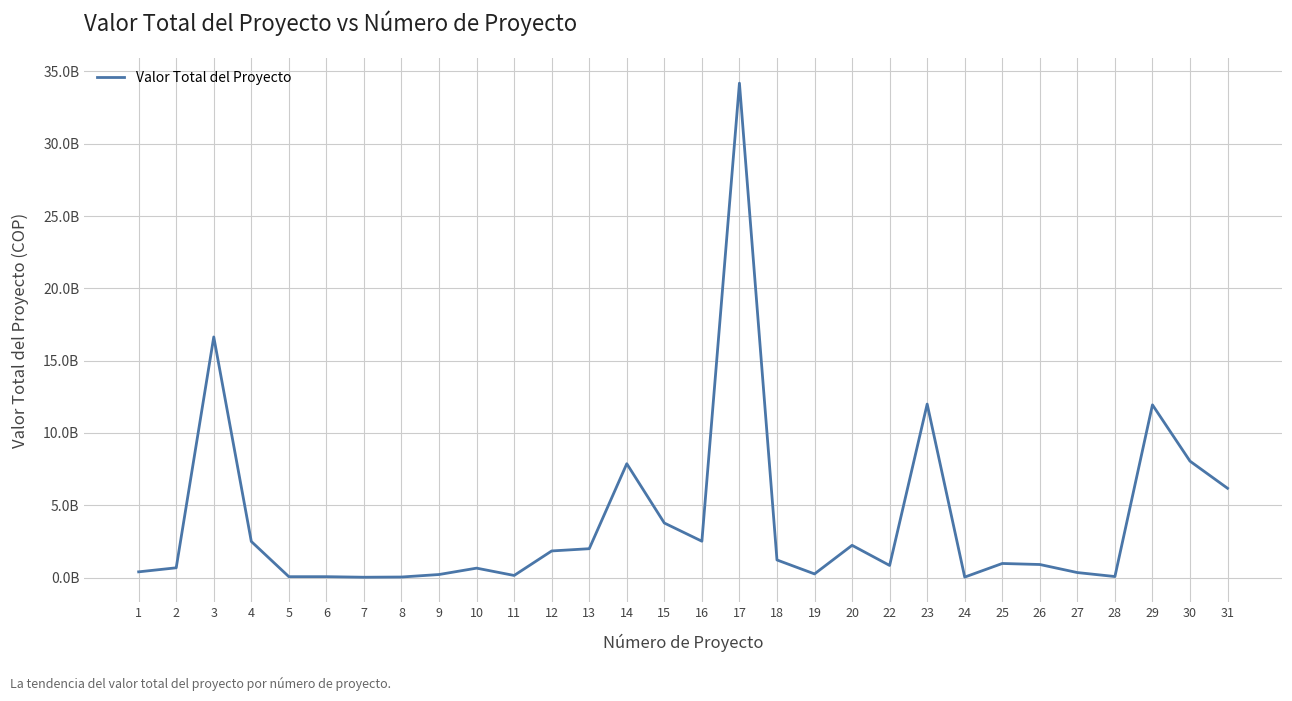

Is this an area chart (filled region under the line)?

No